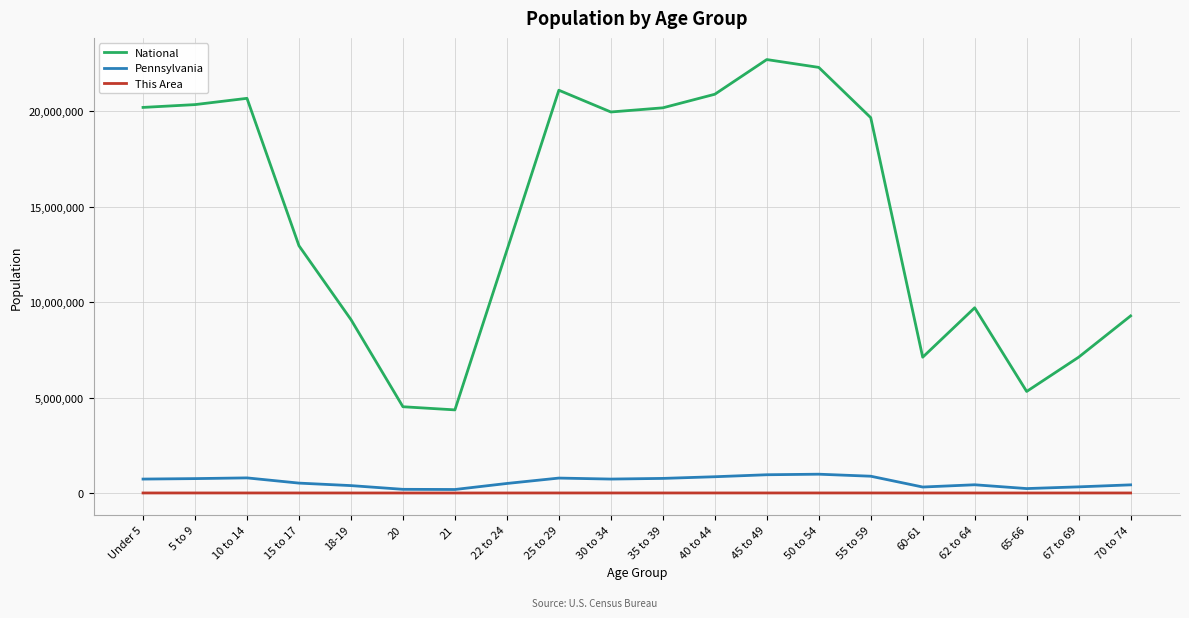

What position from the right is 18-19?

16